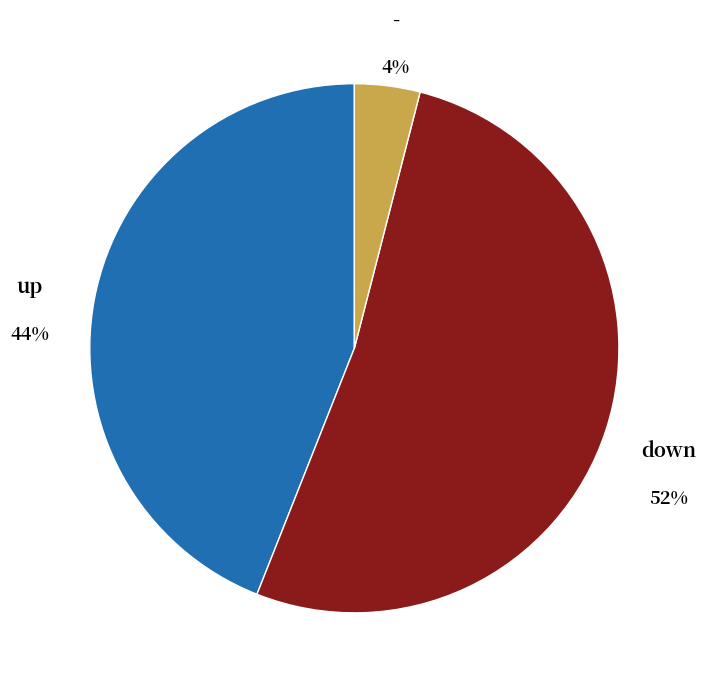

Is there a majority slice in this chart?

Yes